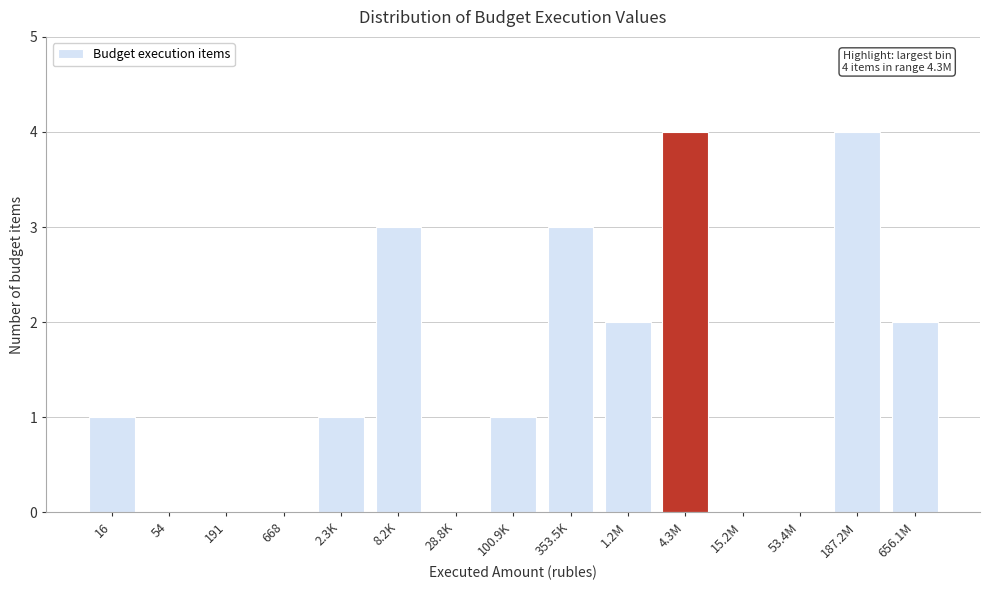

Reading left to right, extract all data points from this chart.

16=1	54=0	191=0	668=0	2.3K=1	8.2K=3	28.8K=0	100.9K=1	353.5K=3	1.2M=2	4.3M=4	15.2M=0	53.4M=0	187.2M=4	656.1M=2